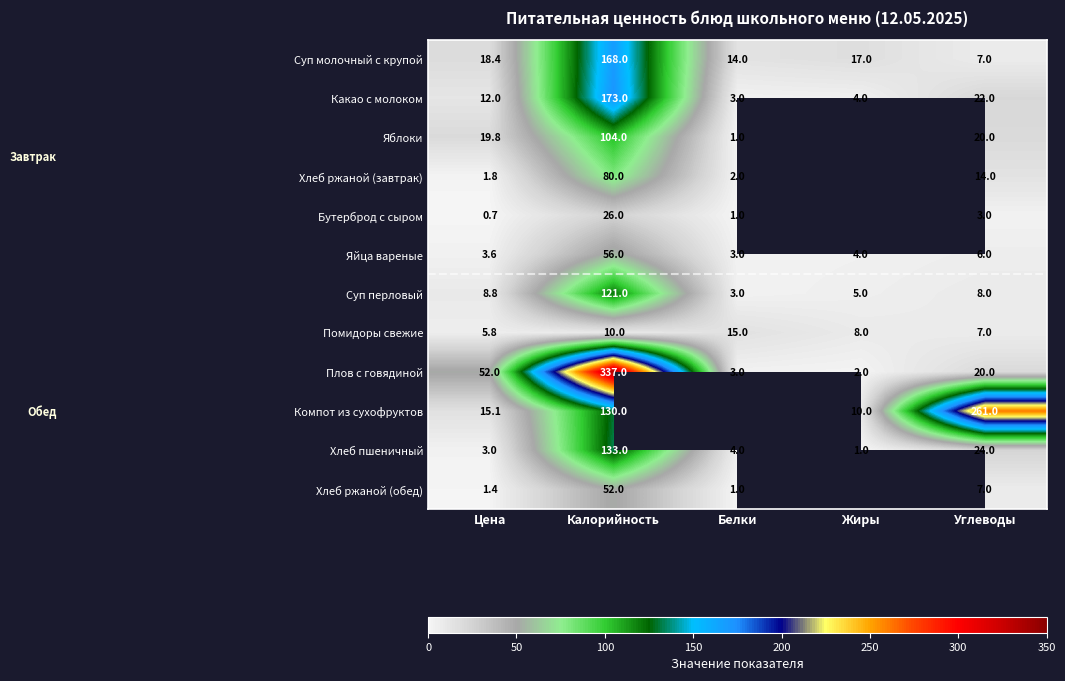

List the labels in order of Какао с молоком value, largest first.

Калорийность, Углеводы, Цена, Жиры, Белки